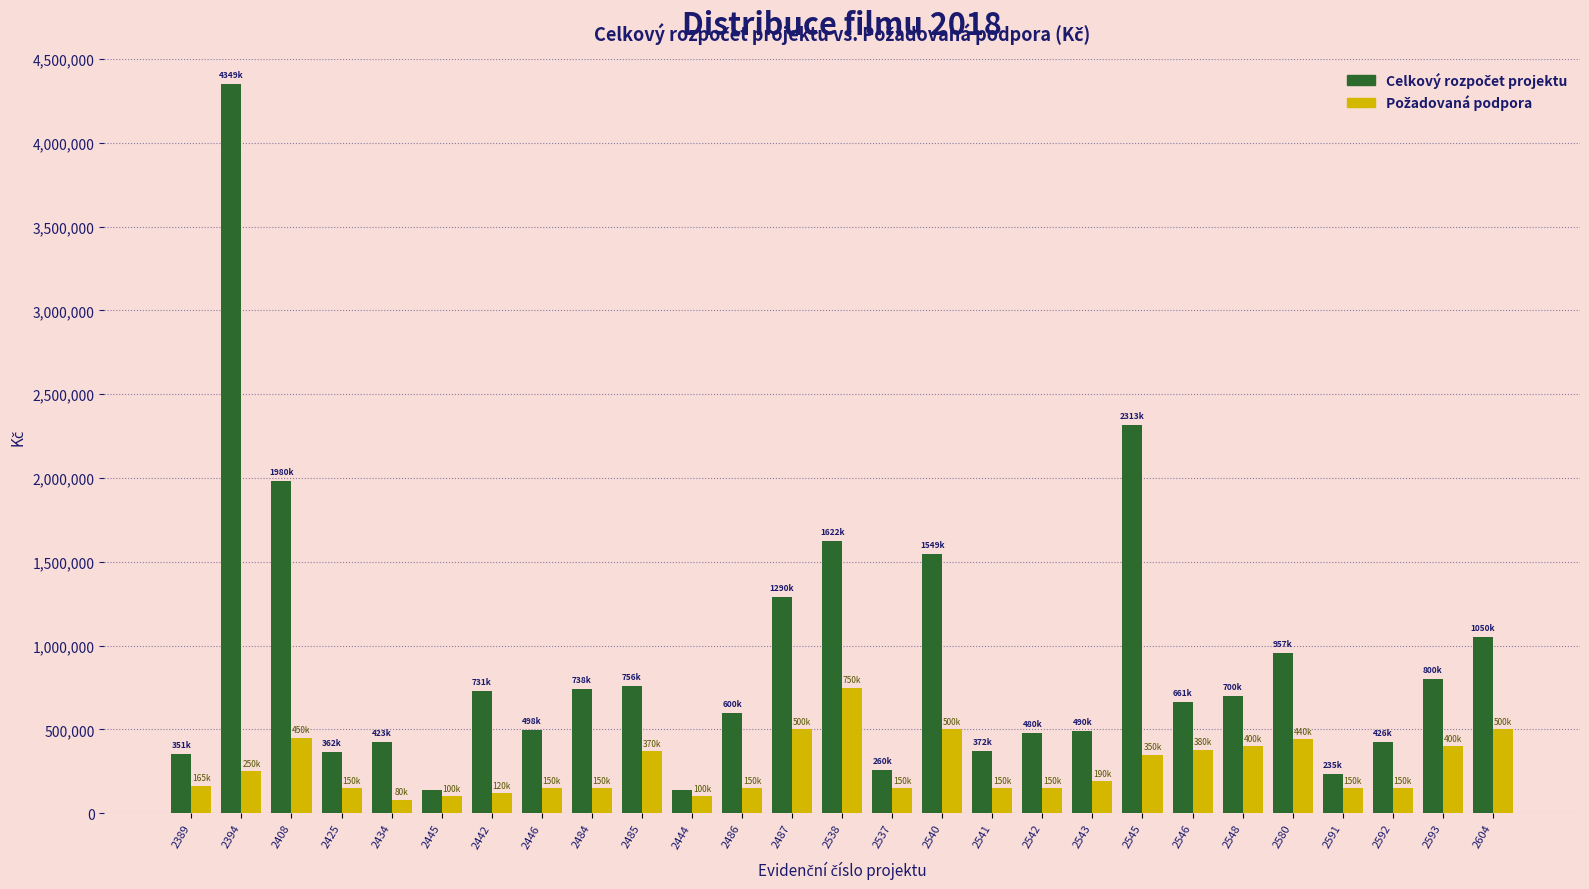

What is the spread (max minus min) of values at 2543?

300000